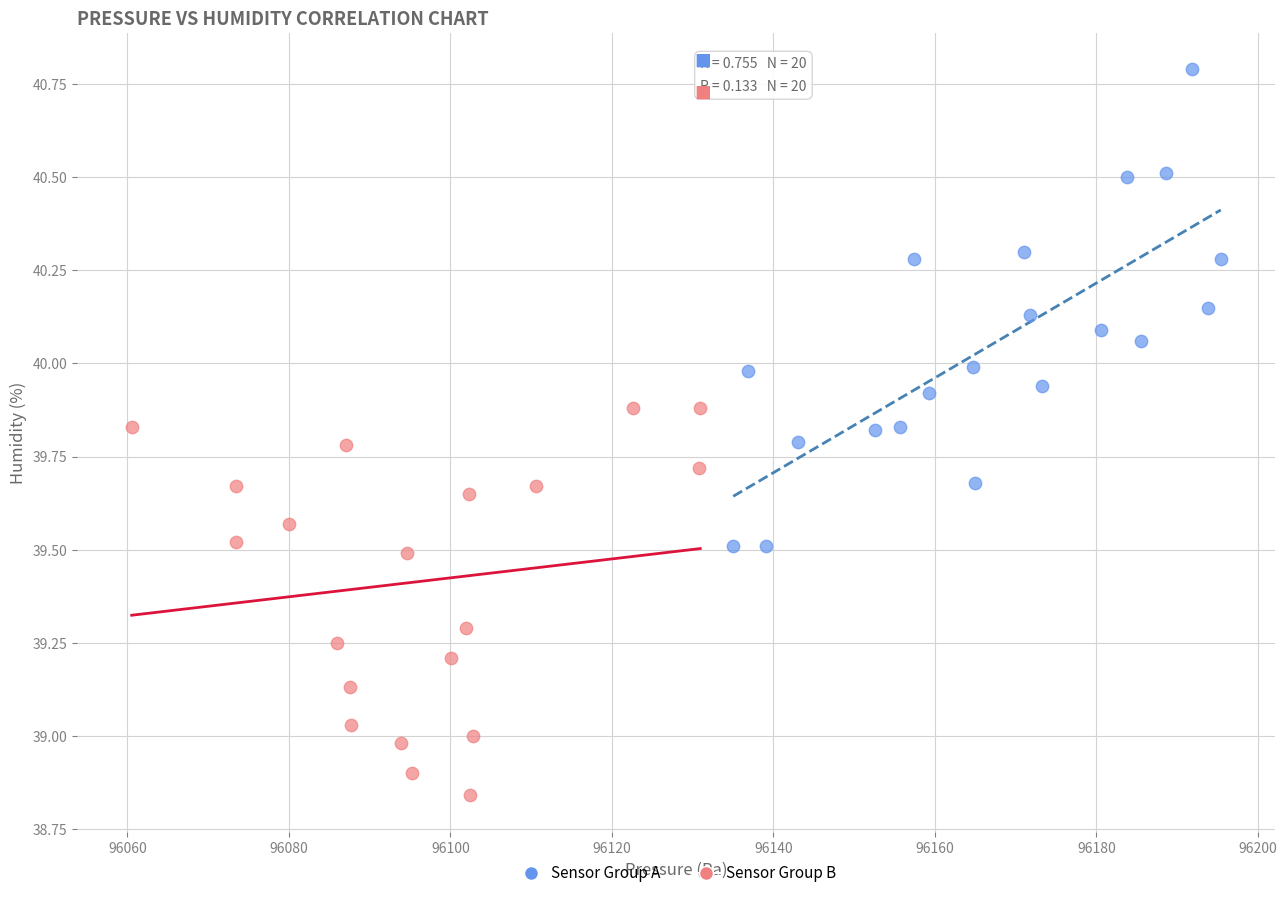

What are all the series names shown in the legend?

Sensor Group A, Sensor Group B